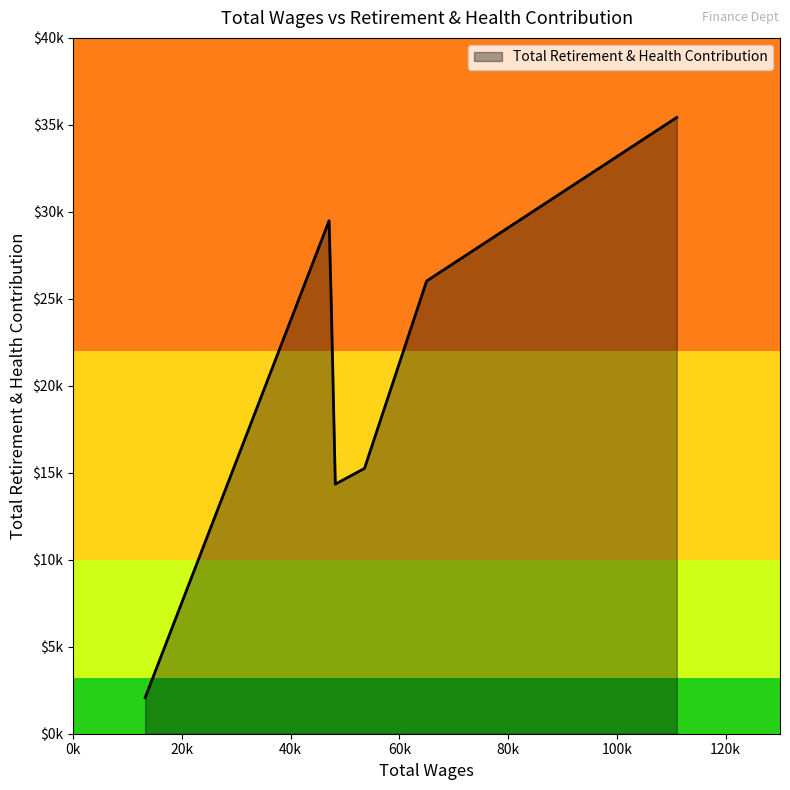

What is the smallest value displayed?

2074